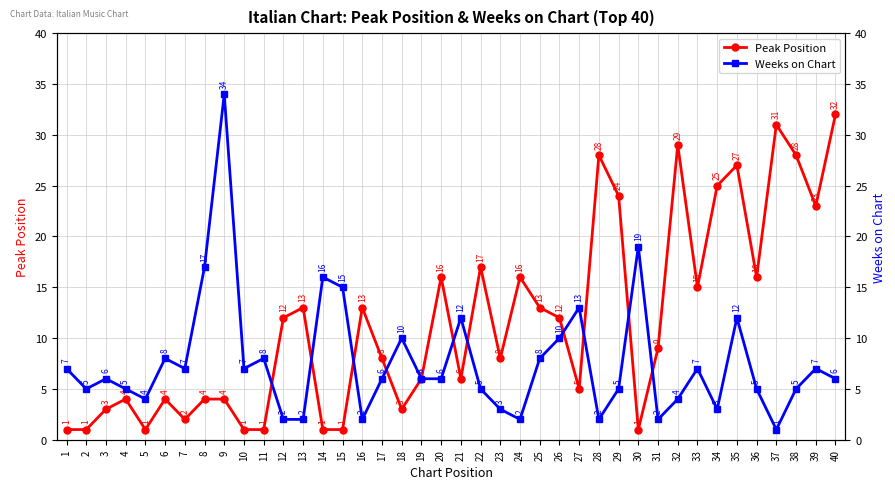

Reading right to left, what are all the values shown in this chart?

Peak Position: 32	23	28	31	16	27	25	15	29	9	1	24	28	5	12	13	16	8	17	6	16	6	3	8	13	1	1	13	12	1	1	4	4	2	4	1	4	3	1	1
Weeks on Chart: 6	7	5	1	5	12	3	7	4	2	19	5	2	13	10	8	2	3	5	12	6	6	10	6	2	15	16	2	2	8	7	34	17	7	8	4	5	6	5	7